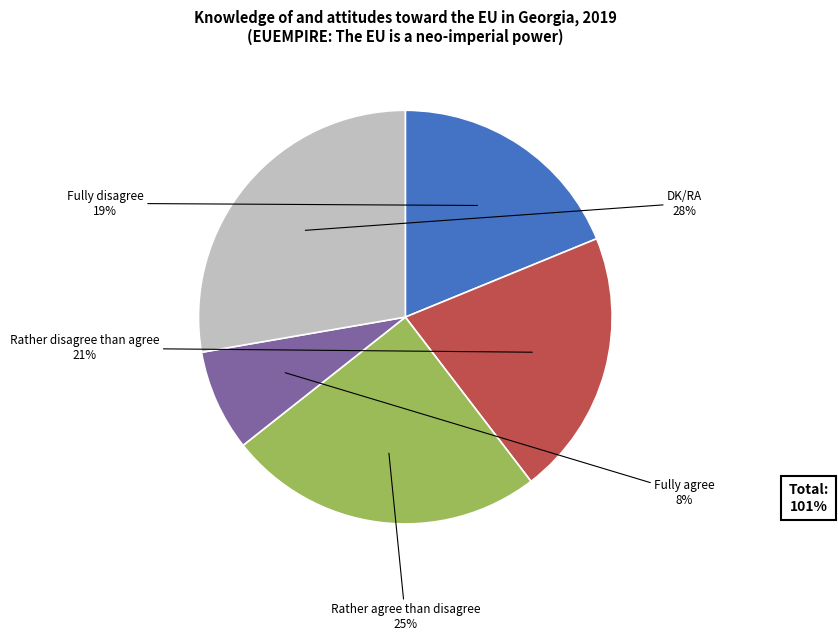

Does any single category account for the majority?

No